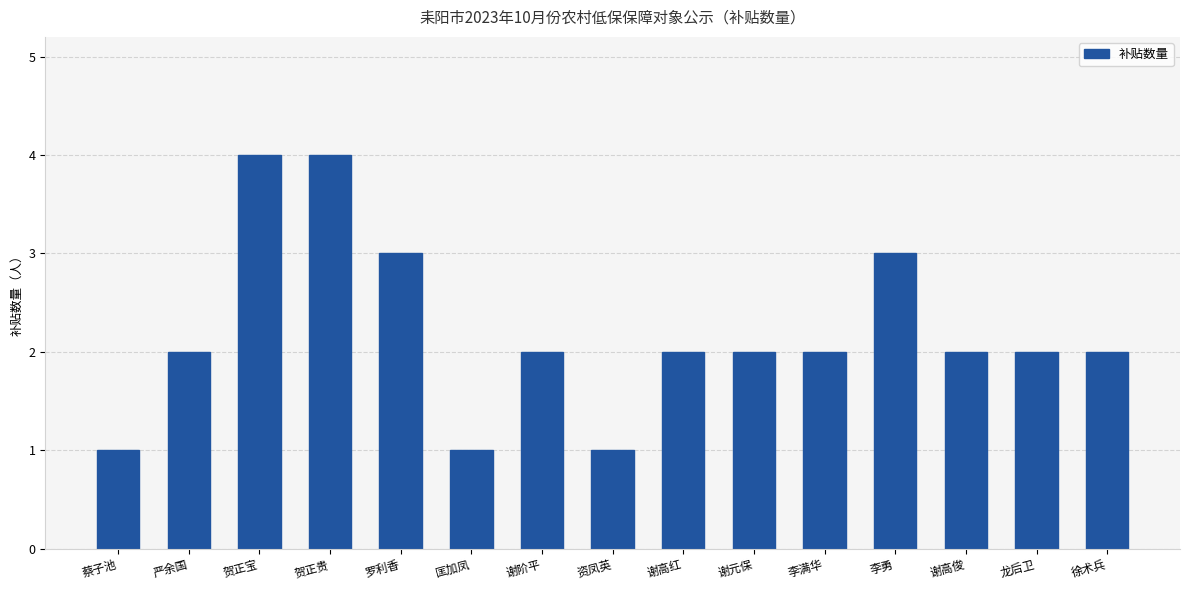

Reading left to right, list all the values displayed in this chart.

蔡子池=1	严余国=2	贺正宝=4	贺正贵=4	罗利香=3	匡加凤=1	谢阶平=2	资凤英=1	谢高红=2	谢元保=2	李满华=2	李勇=3	谢高俊=2	龙后卫=2	徐术兵=2